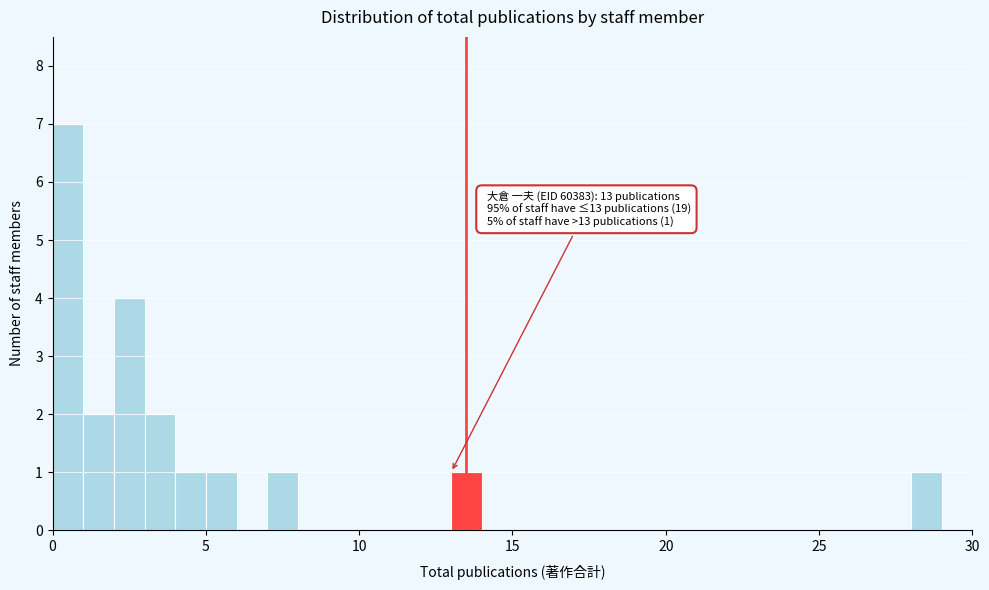

Around what value on the x-axis is the tallest bar? Give the approximate position of its centre, as read against the axis.

0.5